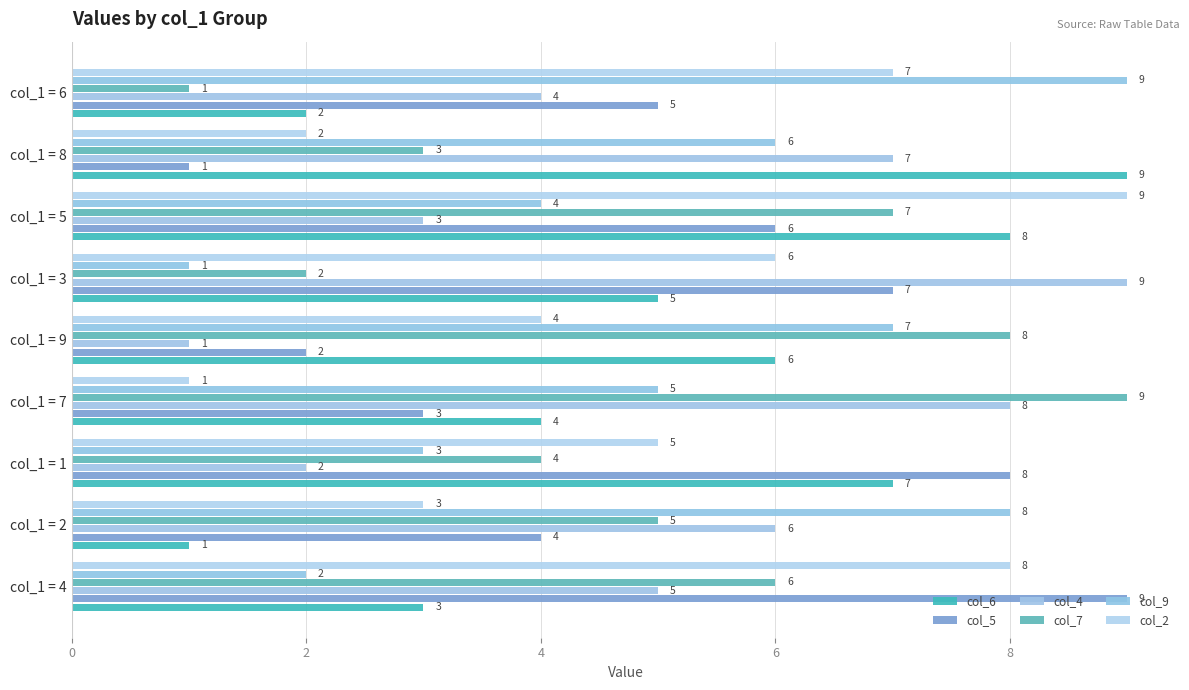

At how many categories does at least one series exceed 2?

9